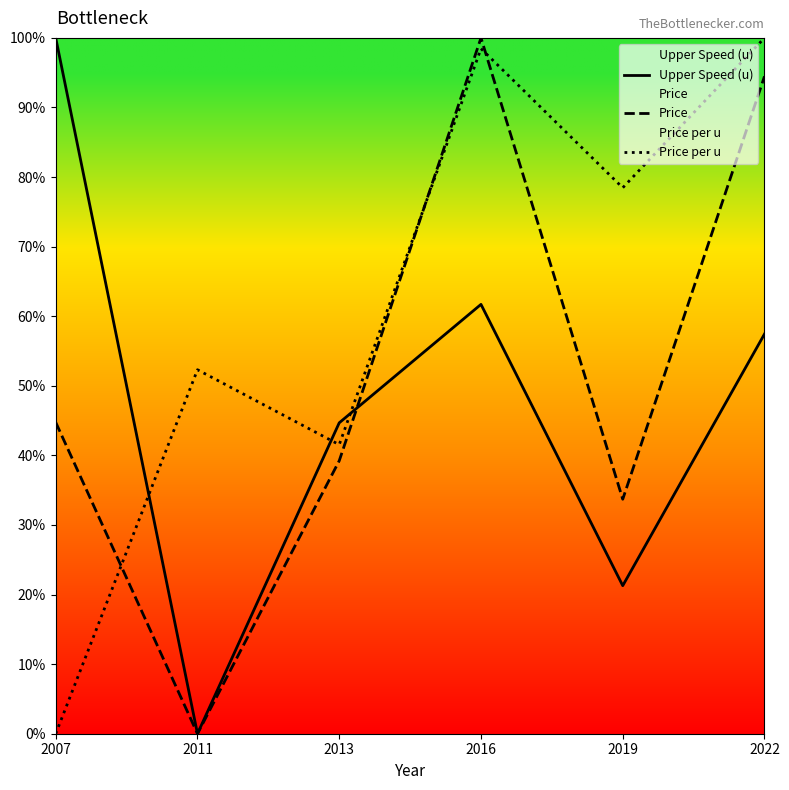

What is the value of the Price per u point at the 6th from the left?

100.0